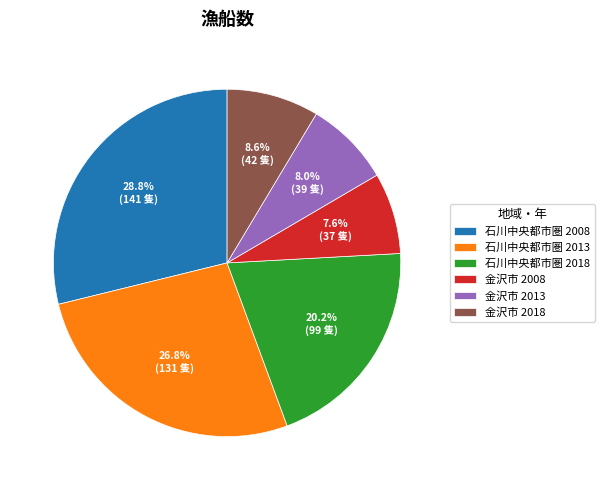

To the nearest percent, what is the difference between the 金沢市 2018 and 石川中央都市圏 2008 slice percentages?

20%